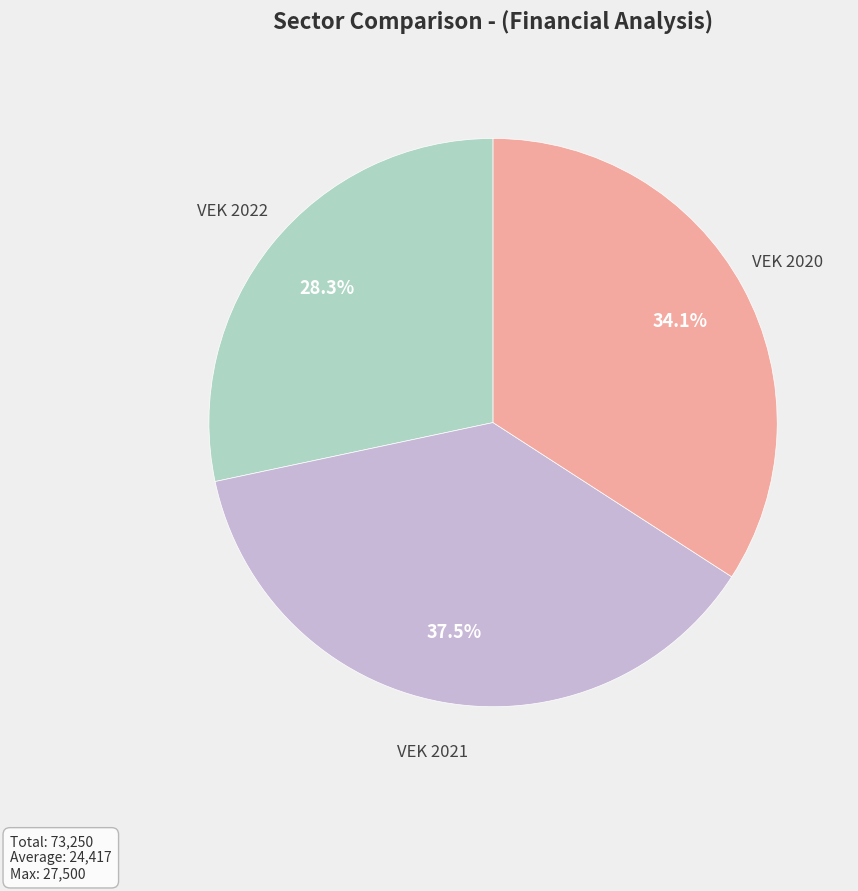

Which has a higher value, VEK 2021 or VEK 2022?

VEK 2021